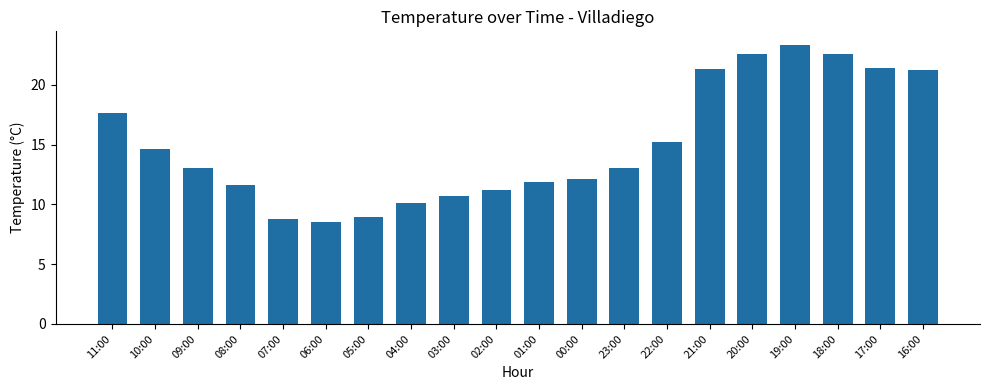

True or false: the data shows 3.7 at 00:00.

False